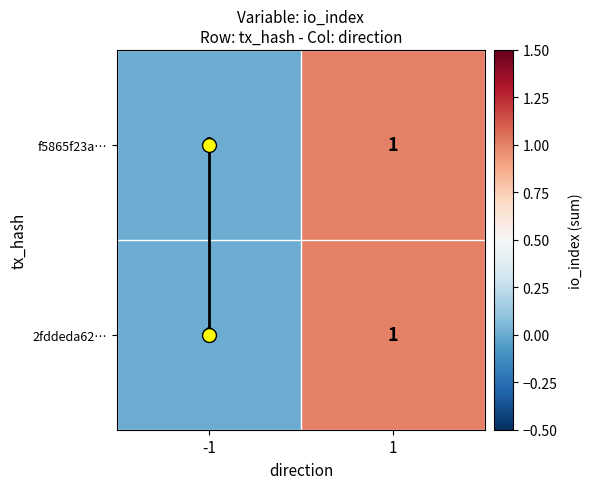

How many values in the f5865f23a… series are below 1?

1